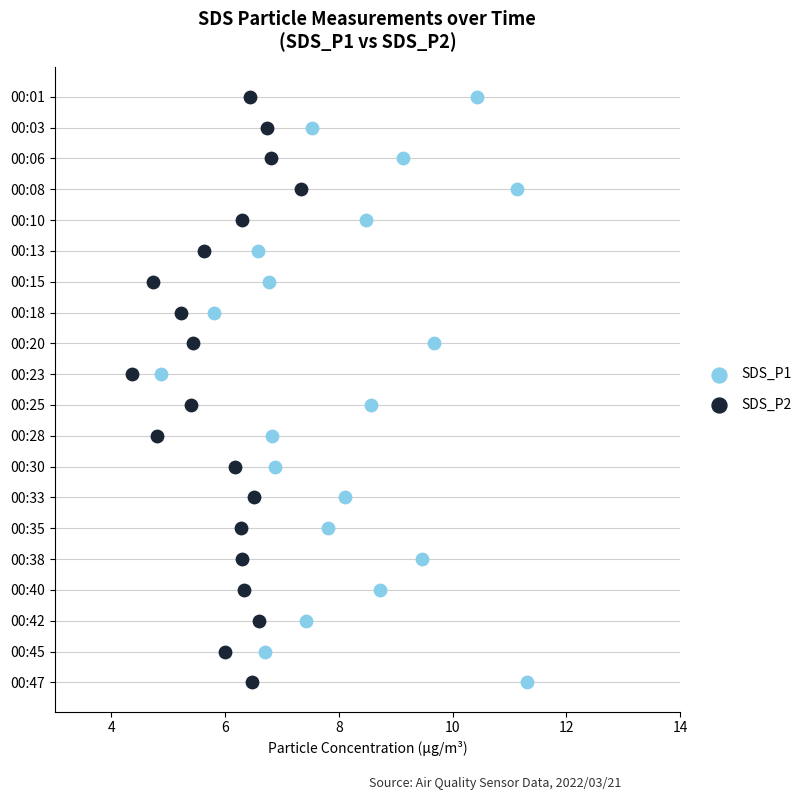

What are all the series names shown in the legend?

SDS_P1, SDS_P2